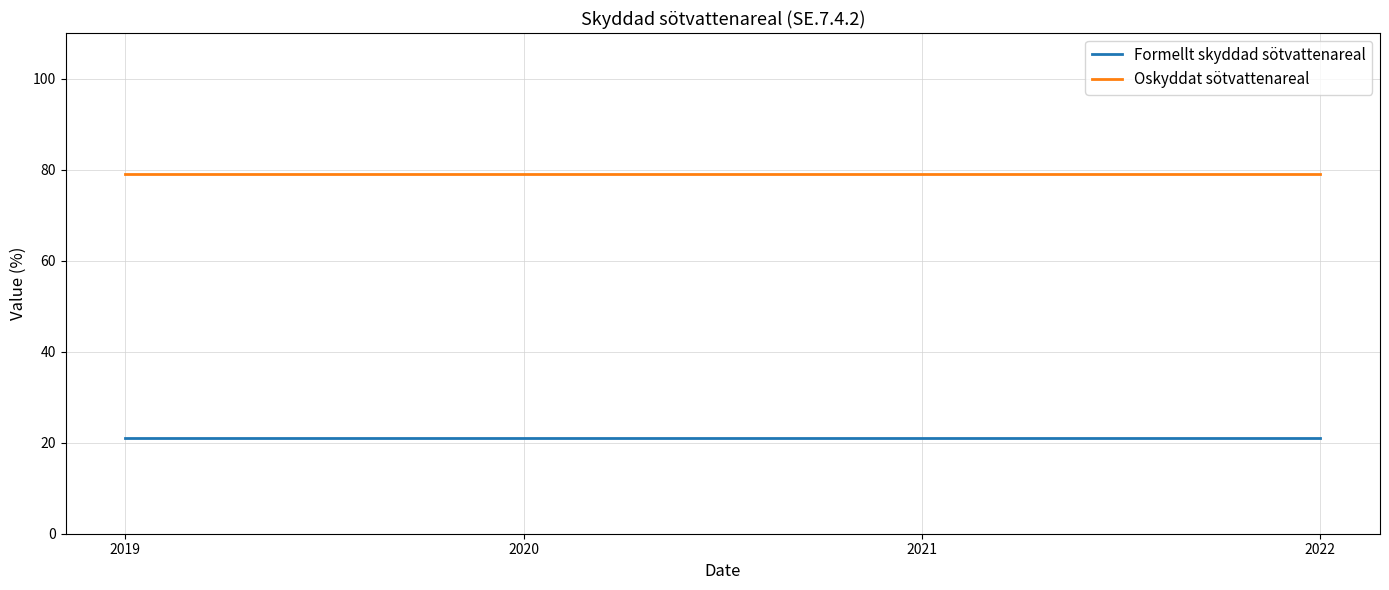

What is the spread (max minus min) of values at 2020?

58